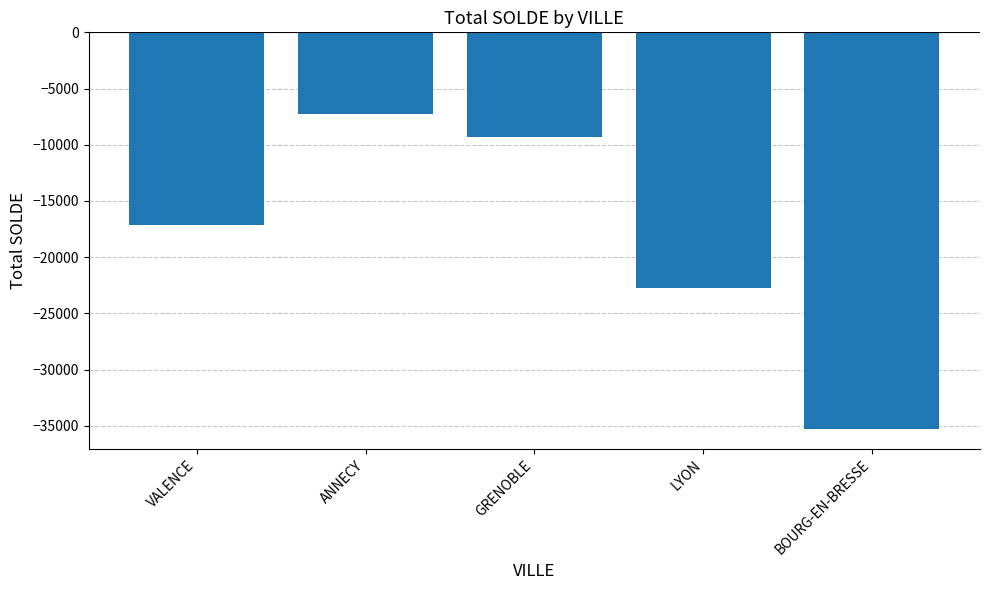

What is the difference between the values at ANNECY and LYON?

15526